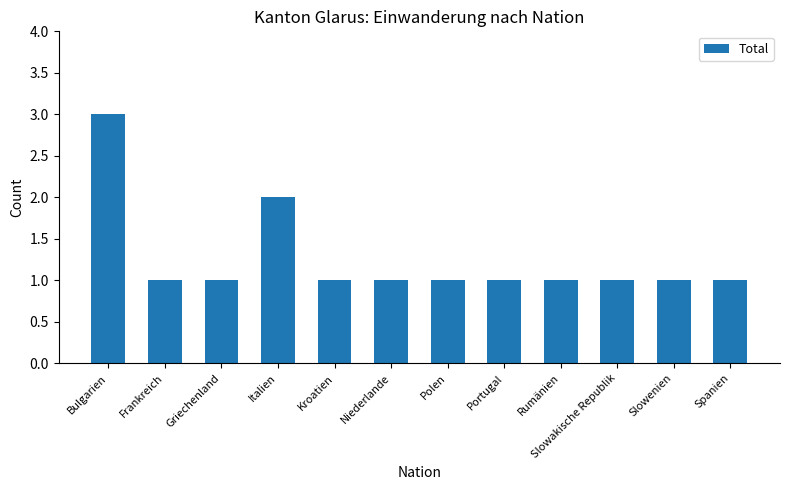

Approximately how many times larger is the value at Kroatien compared to Slowakische Republik?

1.0